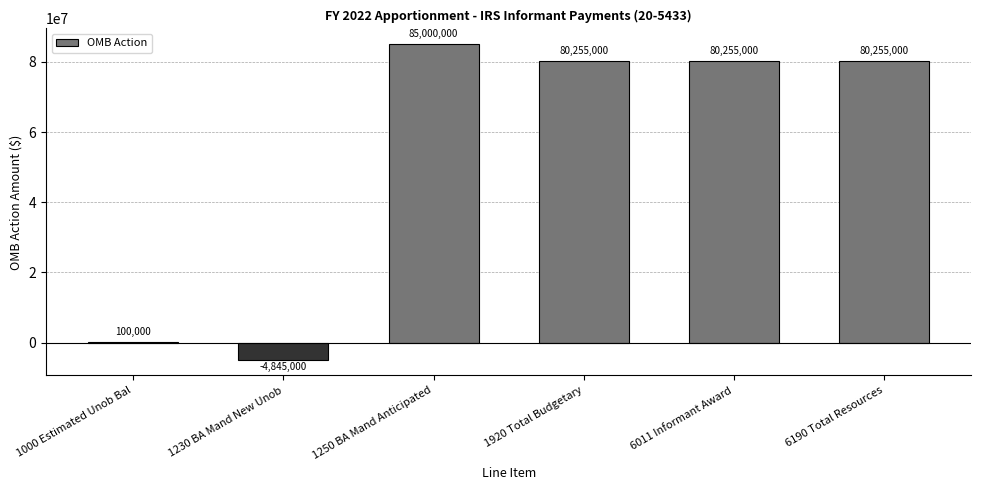

What is the sum of the values at 1250 BA Mand Anticipated and 1000 Estimated Unob Bal?

85100000